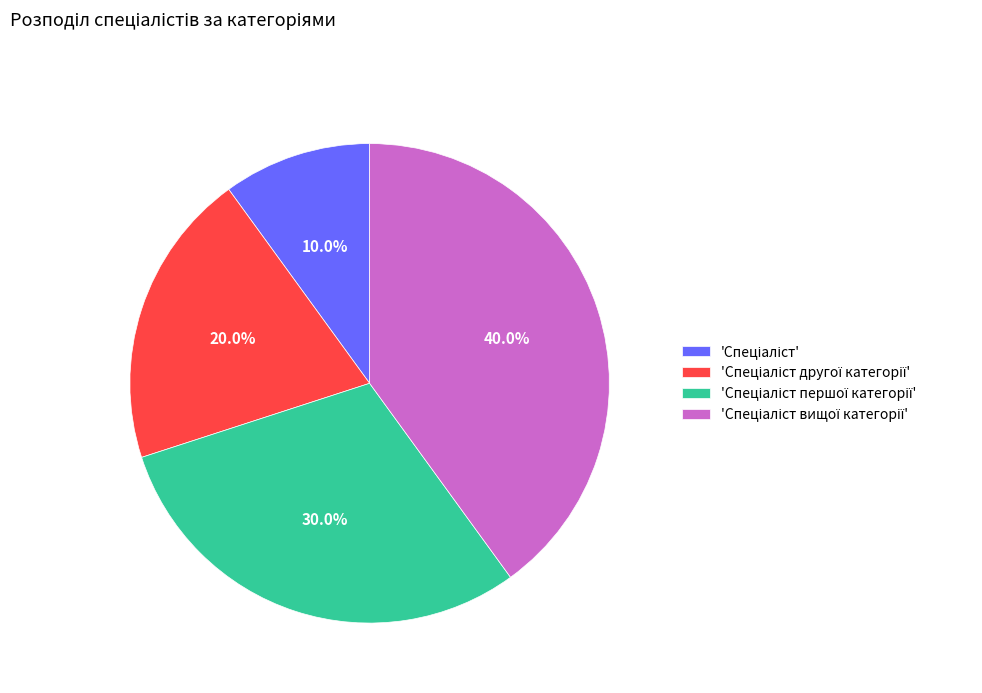

Is there a majority slice in this chart?

No